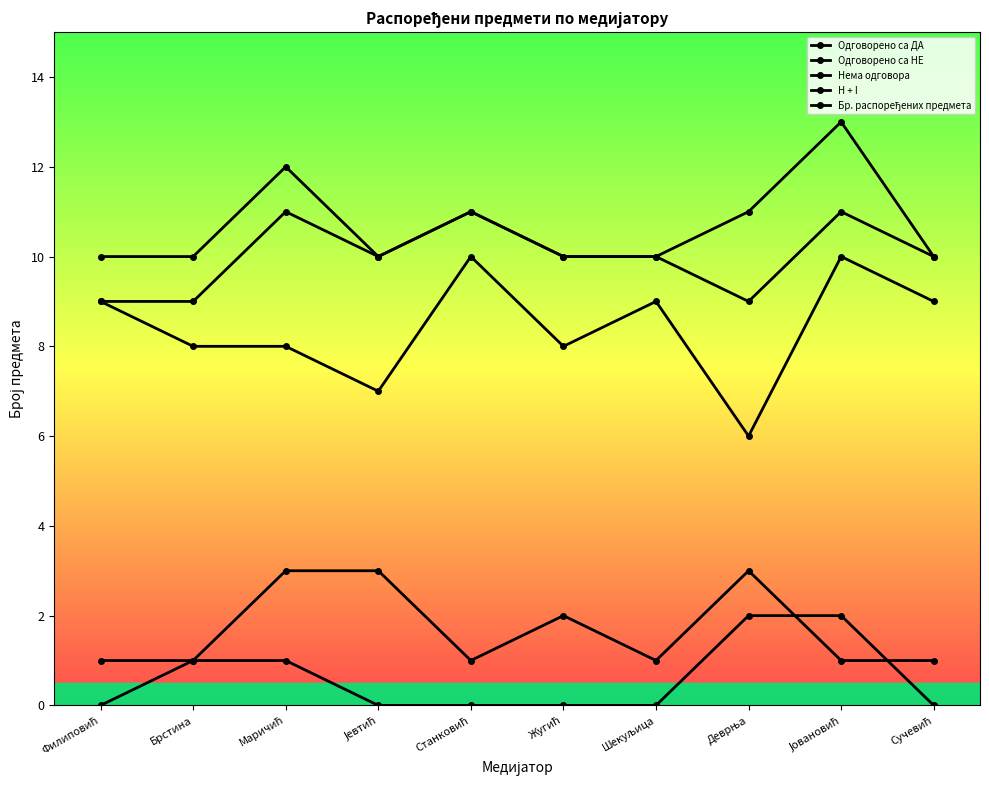

How many distinct data groups are displayed?

5